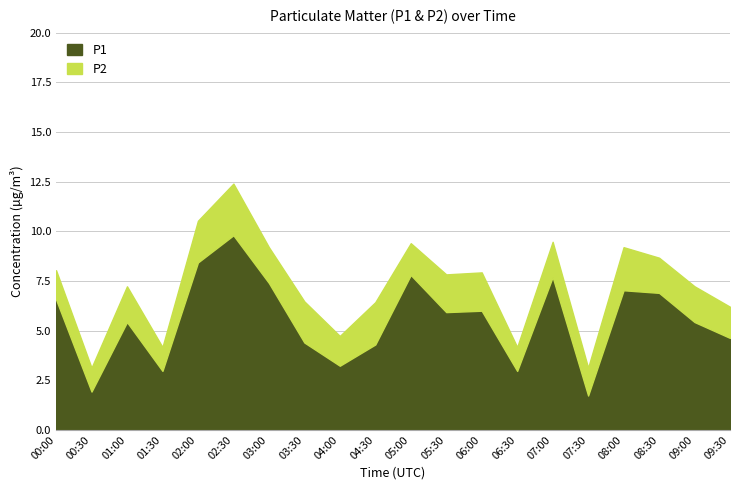

What is the highest value of the P1 series?

9.8